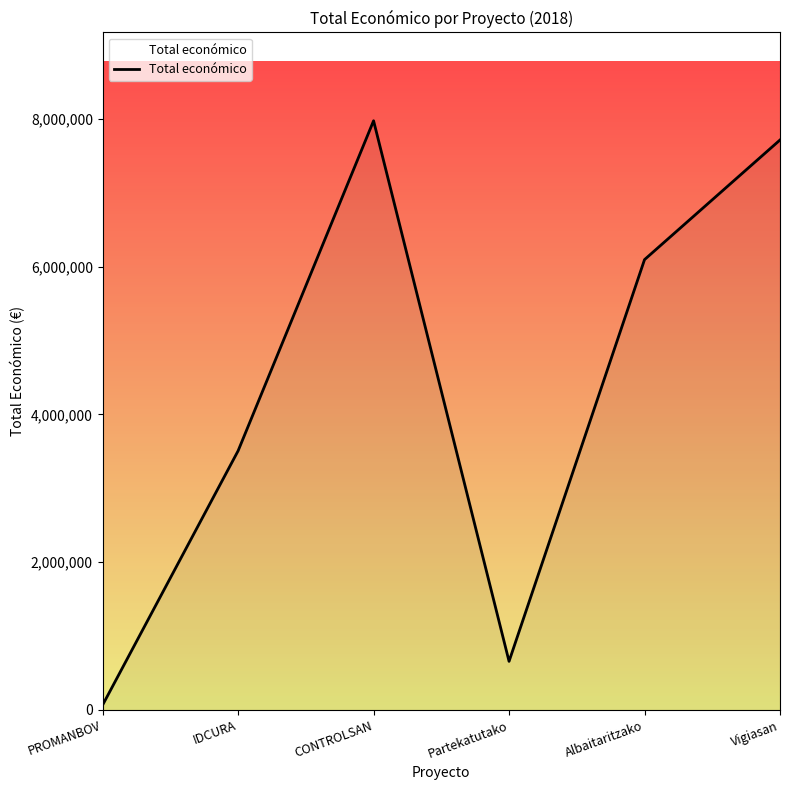

How many interior local valleys (lower than both neighbors) does the data have?

1